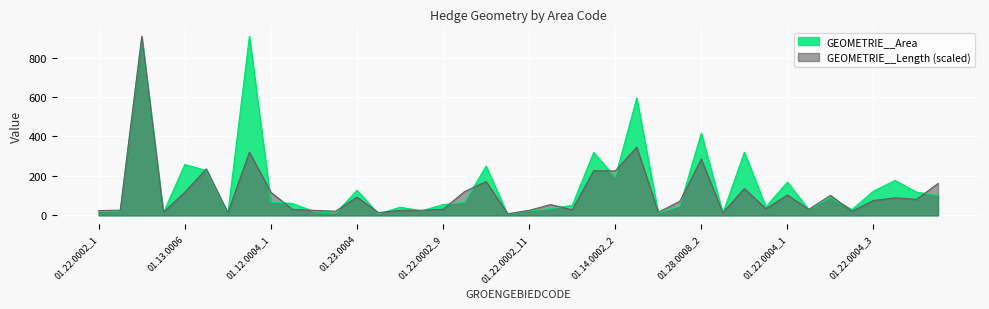

Rank the categories by GEOMETRIE__Area value from lowest to highest.

01.22.0002_10, 01.11.0002, 01.25.0001_1, 01.22.0002_4, 01.11.0003_1, 01.22.0002_13, 01.22.0002_3, 01.22.0002_1, 01.22.0002_6, 01.22.0002_2, 01.22.0002_11, 01.22.0002_8, 01.11.0003_2, 01.22.0004_2, 01.25.0001_2, 01.22.0002_7, 01.23.0003_1, 01.12.0006, 01.22.0002_12, 01.22.0002_9, 01.22.0002_5, 01.12.0004_2, 01.12.0004_1, 01.11.0003_3, 01.11.0006, 01.23.0003_2, 01.22.0004_3, 01.23.0004, 01.22.0004_1, 01.23.0005, 01.14.0002_2, 01.14.0002_1, 01.12.0008, 01.13.0006, 01.23.0002, 01.23.0000, 01.28.0008_2, 01.28.0008_1, 01.26.0000, 01.25.0002